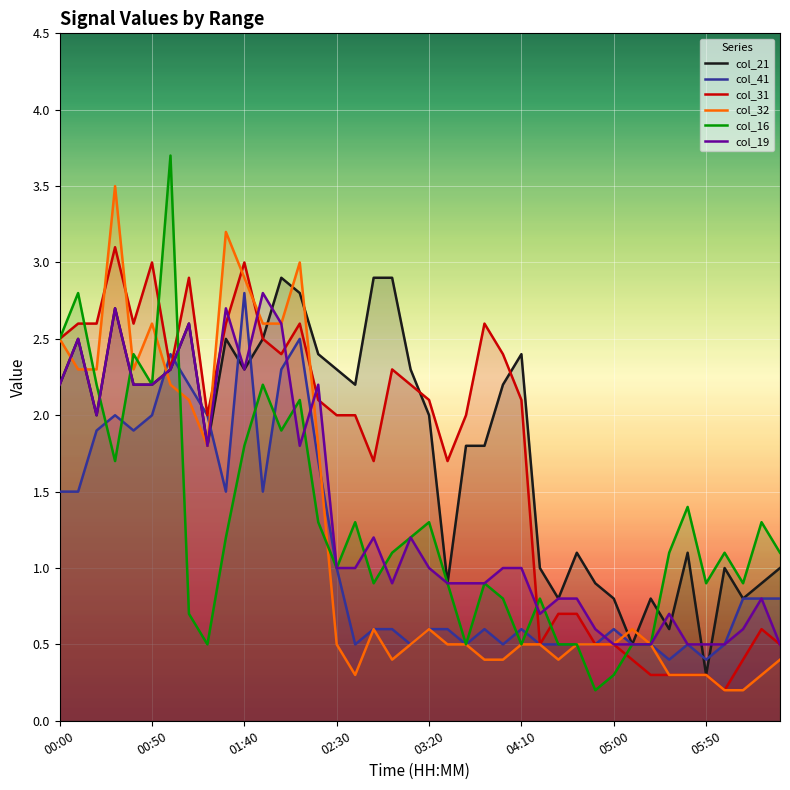

At which label does col_21 first exceed 2?

00:00